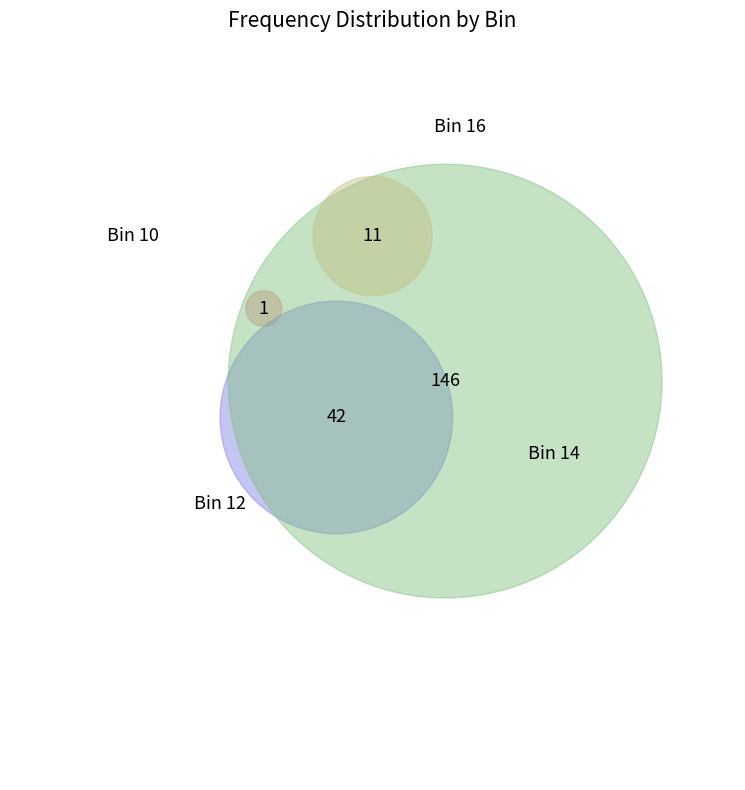

How many segments does this pie chart have?

4